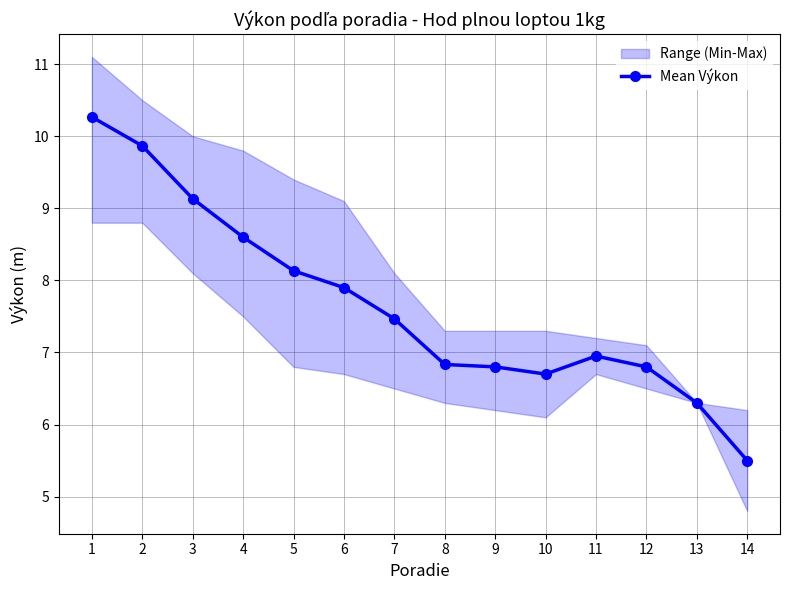

What is the value of the 9th point from the left?

6.8